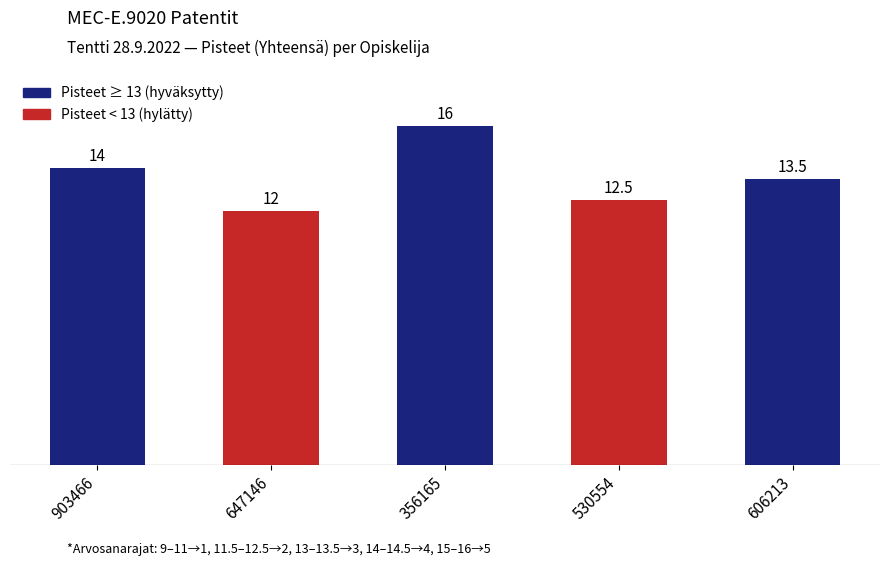

Reading right to left, what are all the values shown in this chart?

606213=13.5	530554=12.5	356165=16.0	647146=12.0	903466=14.0